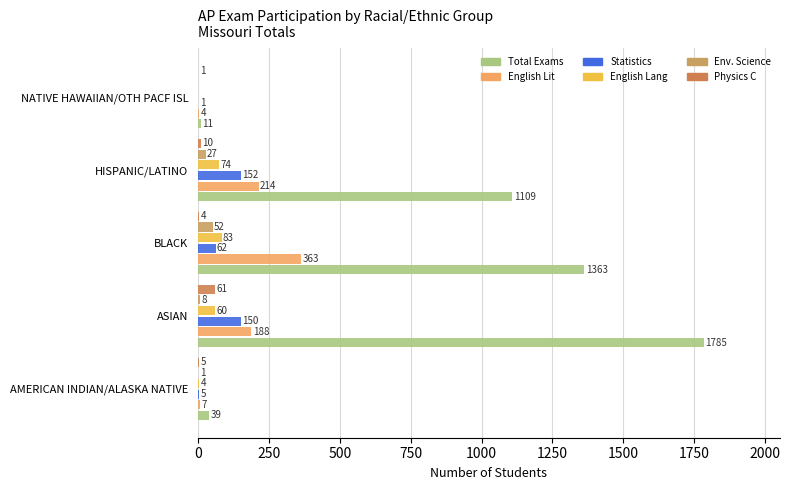

What is the value of the Physics C bar at the 3rd from the left?

4